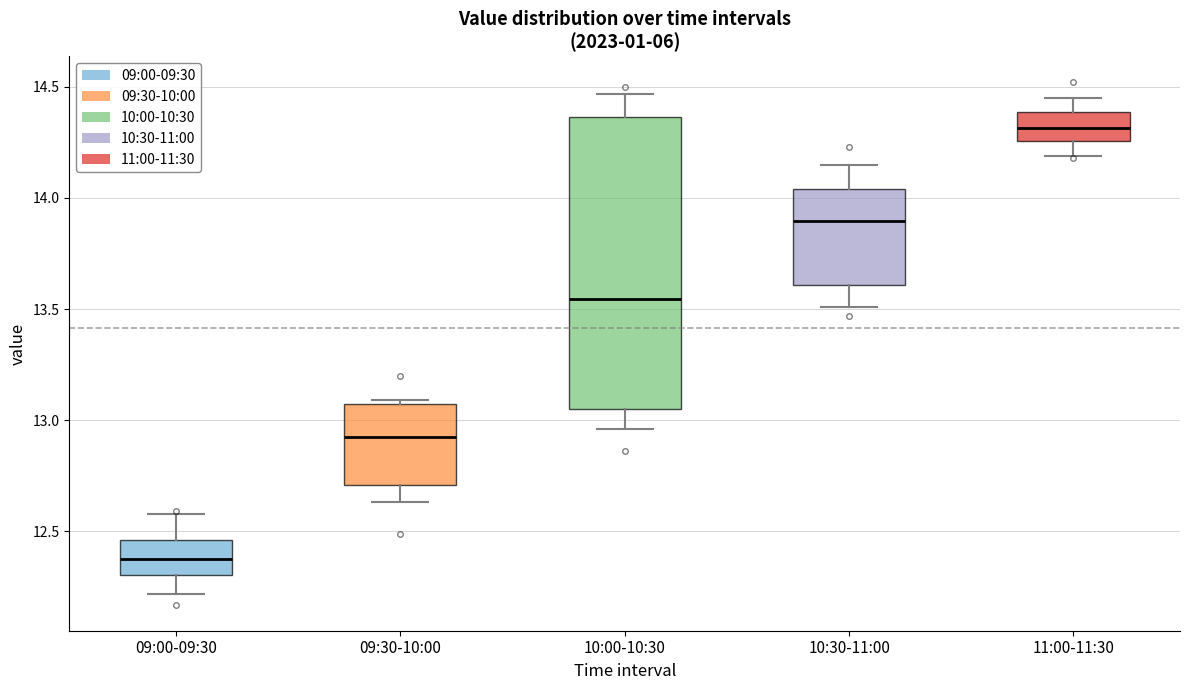

Reading left to right, transcribe this box plot: for each box, give where its median line is, the range the box spans, and where its two whiskers end, as read against the y-axis. The values are not printed on the chart, so give them approximately, as read against the axis.

09:00-09:30: median 12.40, box 12.30 to 12.45, whiskers 12.20 to 12.60
09:30-10:00: median 12.95, box 12.70 to 13.05, whiskers 12.65 to 13.10
10:00-10:30: median 13.55, box 13.05 to 14.35, whiskers 12.95 to 14.45
10:30-11:00: median 13.90, box 13.60 to 14.05, whiskers 13.50 to 14.15
11:00-11:30: median 14.30, box 14.25 to 14.40, whiskers 14.20 to 14.45